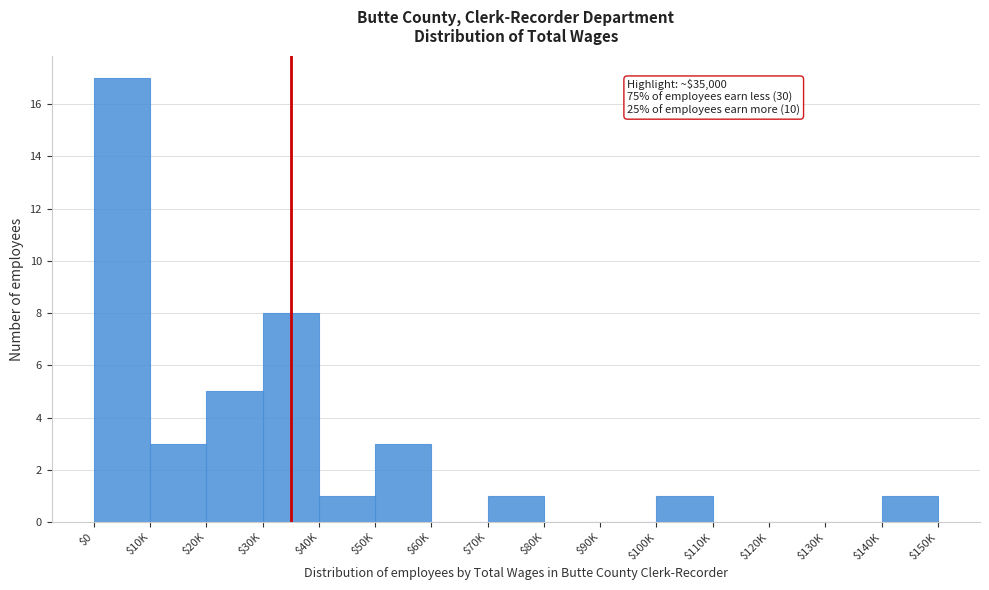

Which label corresponds to the largest value in the chart?

$0